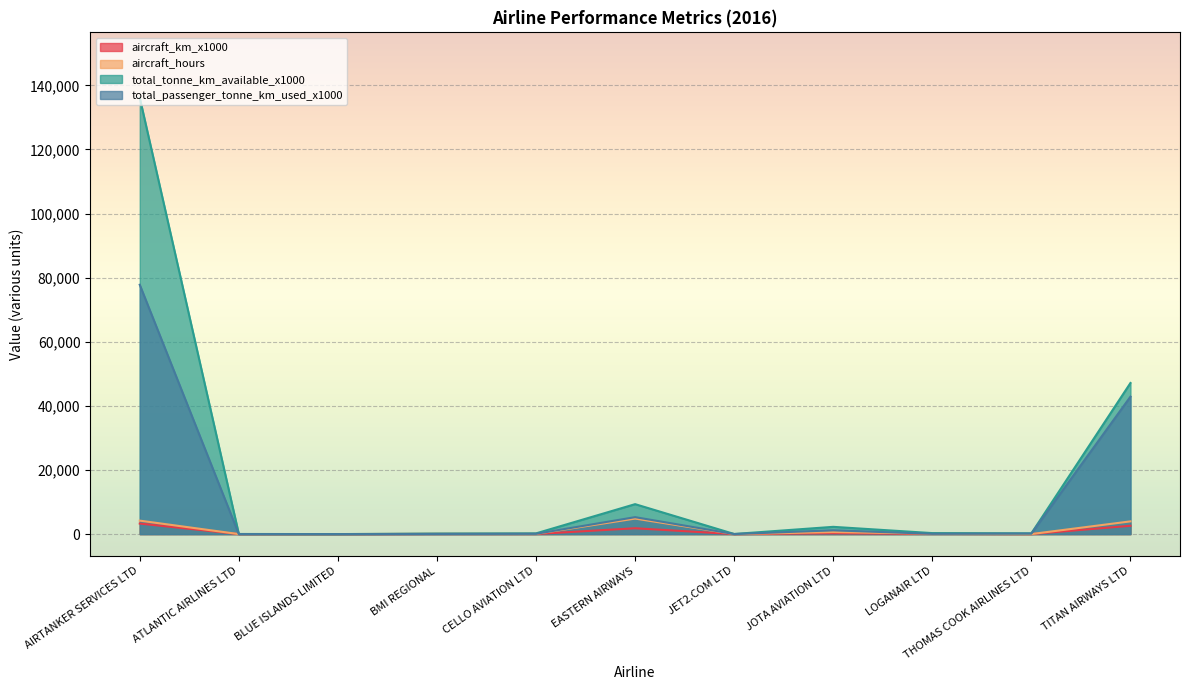

The value of seat_km_used_x1000 at THOMAS COOK AIRLINES LTD is 240.0. True or false?

True